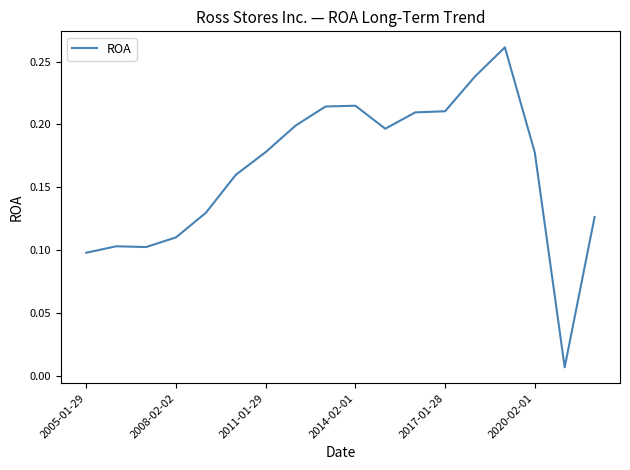

What is the value of the 11th point from the left?

0.2